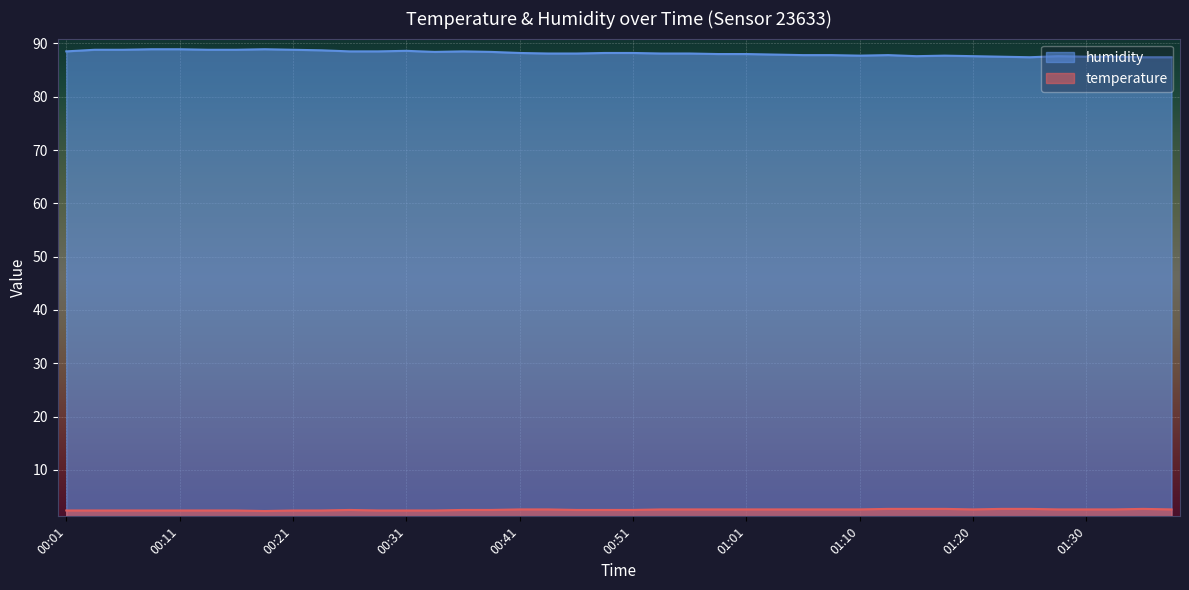

Rank the series by their maximum value, from lowest to highest.

temperature, humidity